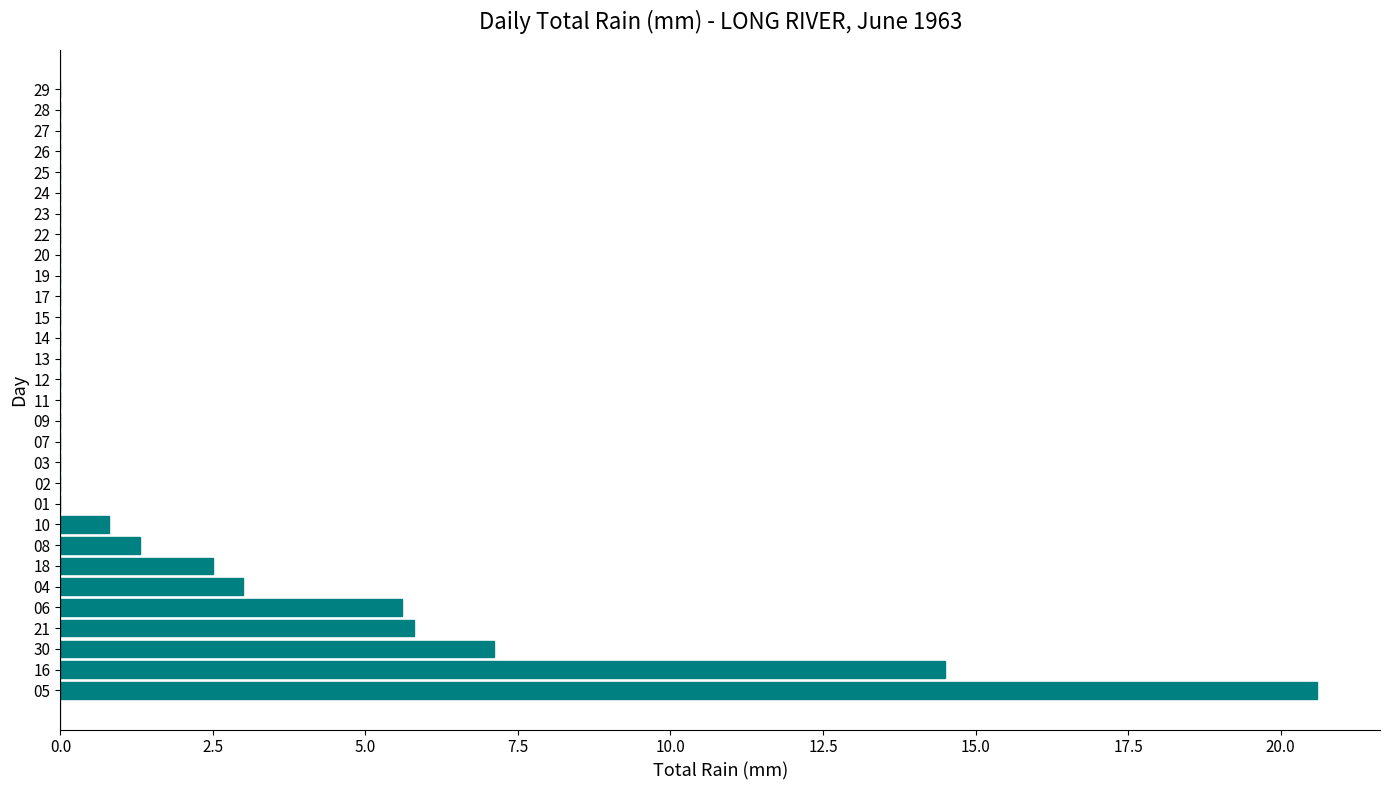

What is the sum of the values at 26 and 30?

7.1